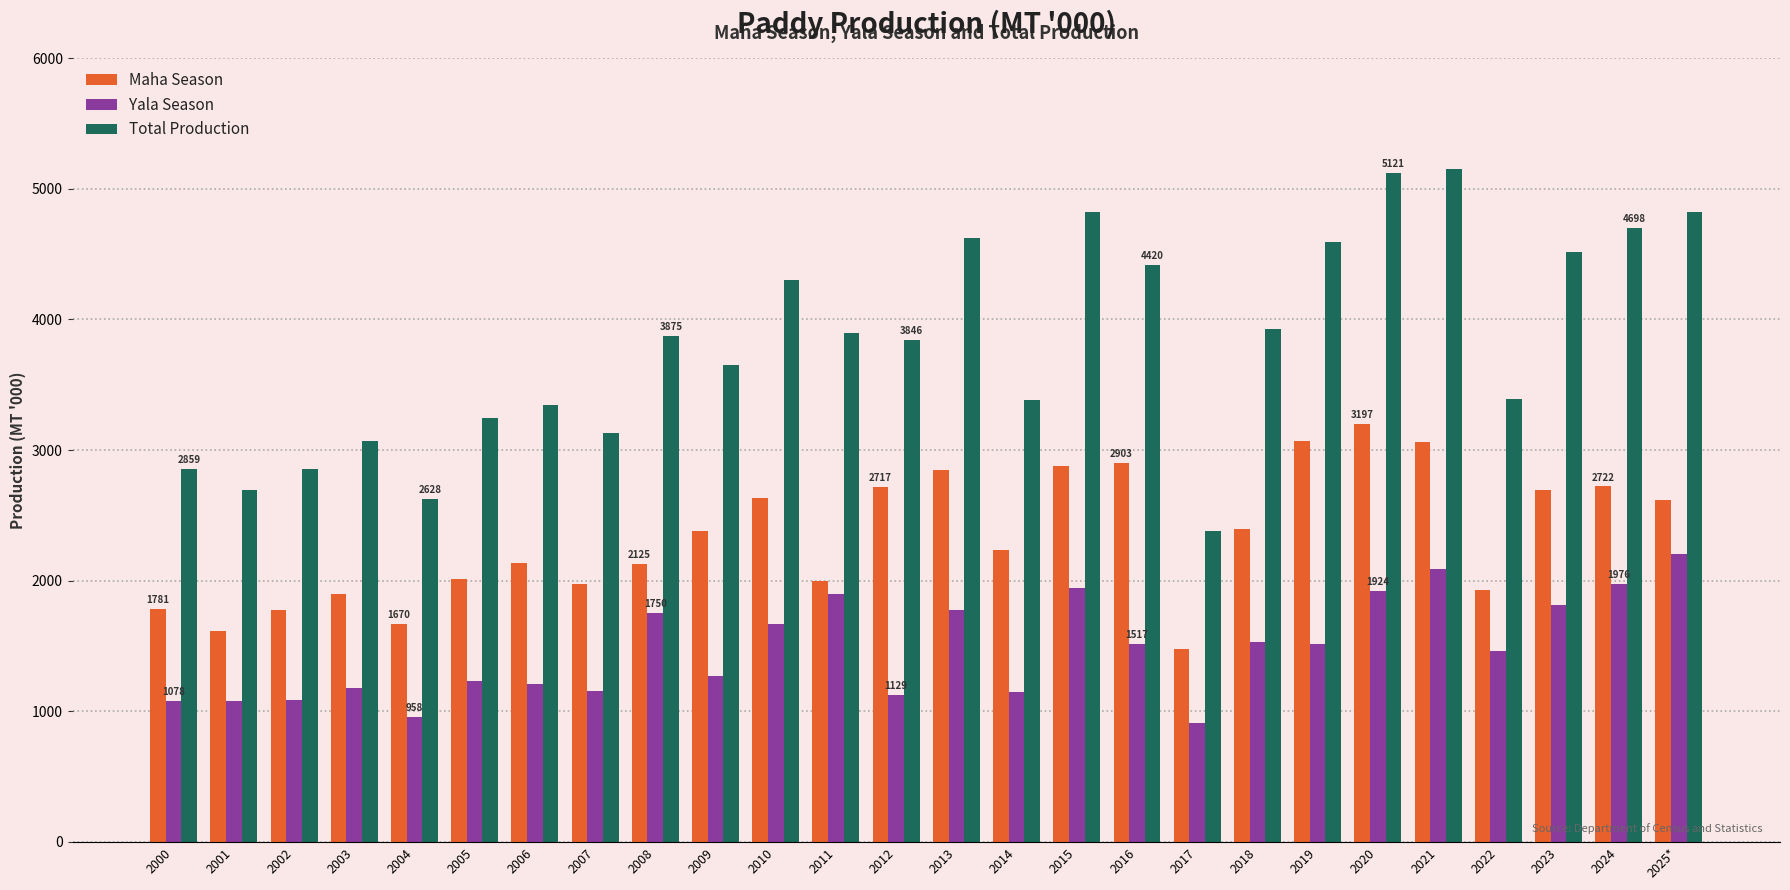

At 2012, list the series in order from largest to smallest.

Total Production, Maha Season, Yala Season